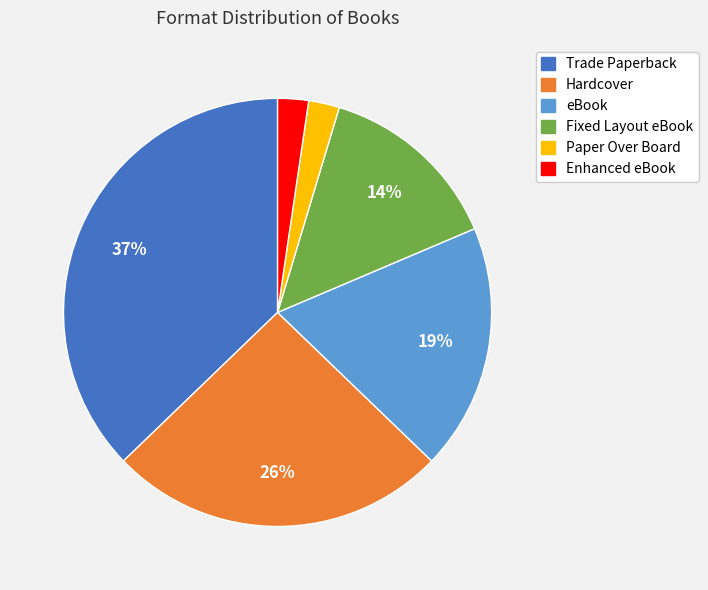

Approximately how many times larger is the value at Enhanced eBook compared to Paper Over Board?

1.0